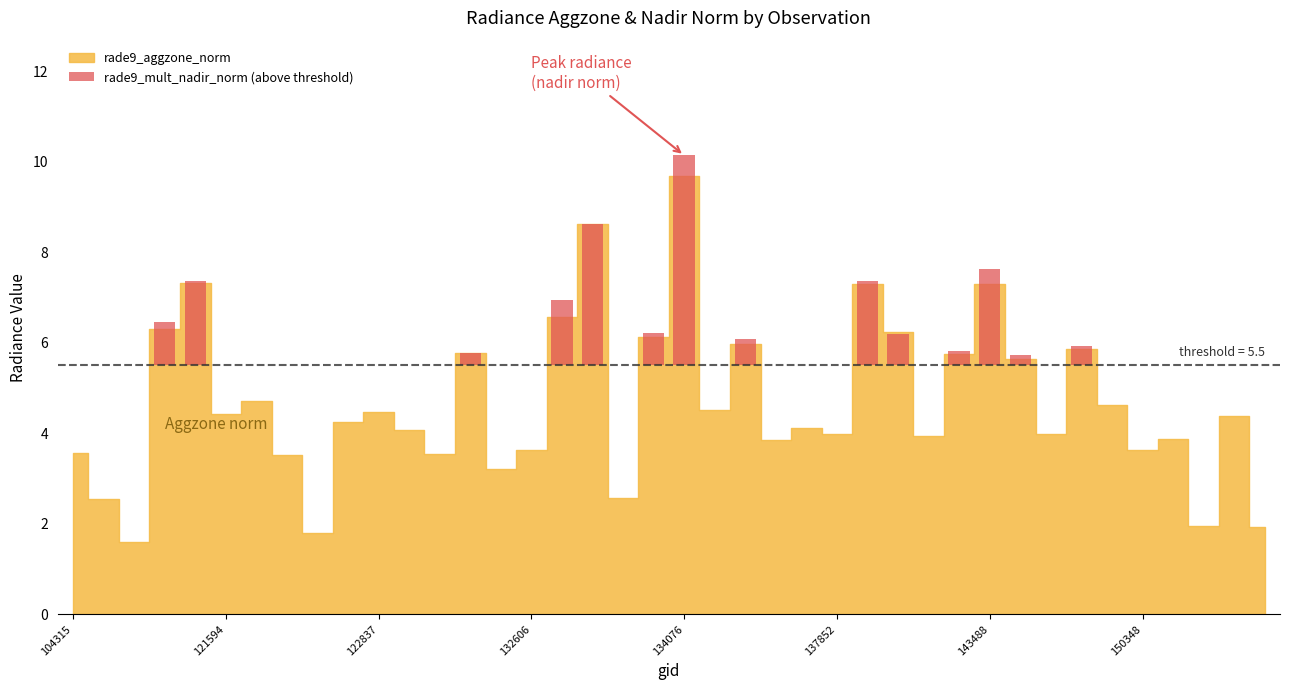

How many categories are shown in the chart?

40